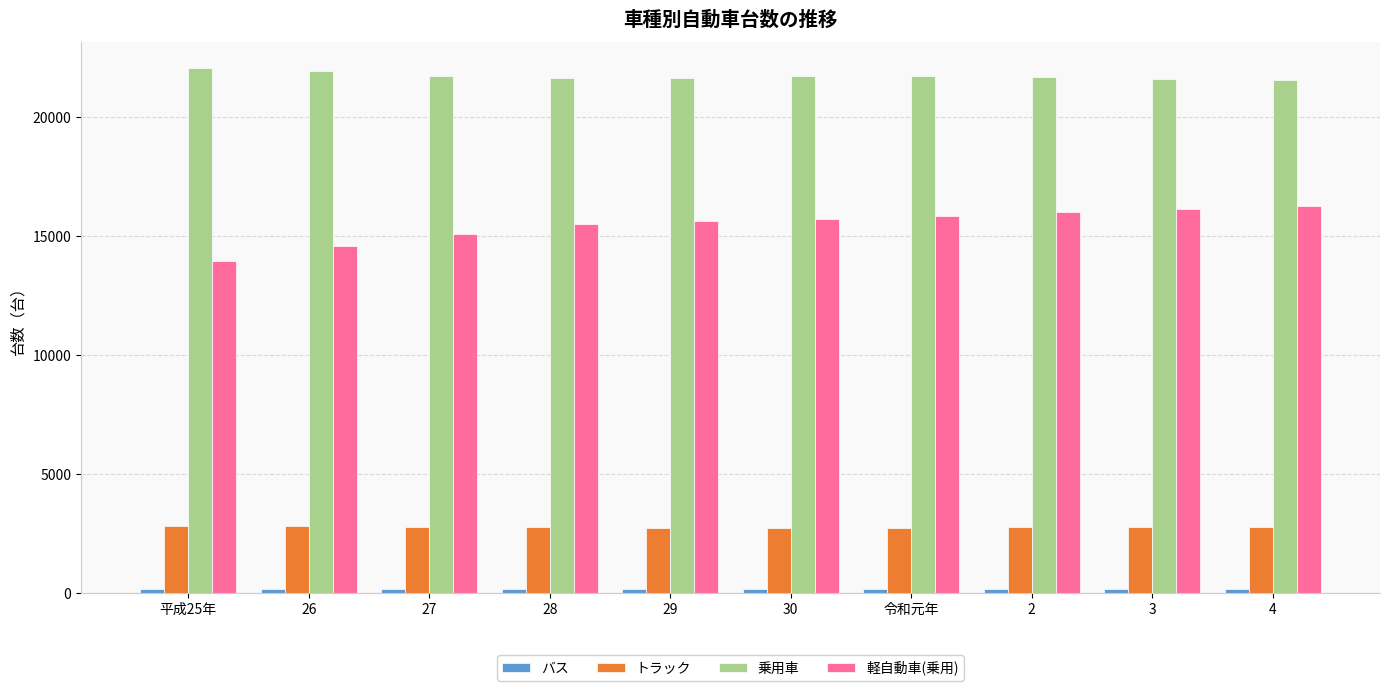

At how many categories does at least one series exceed 9803?

10